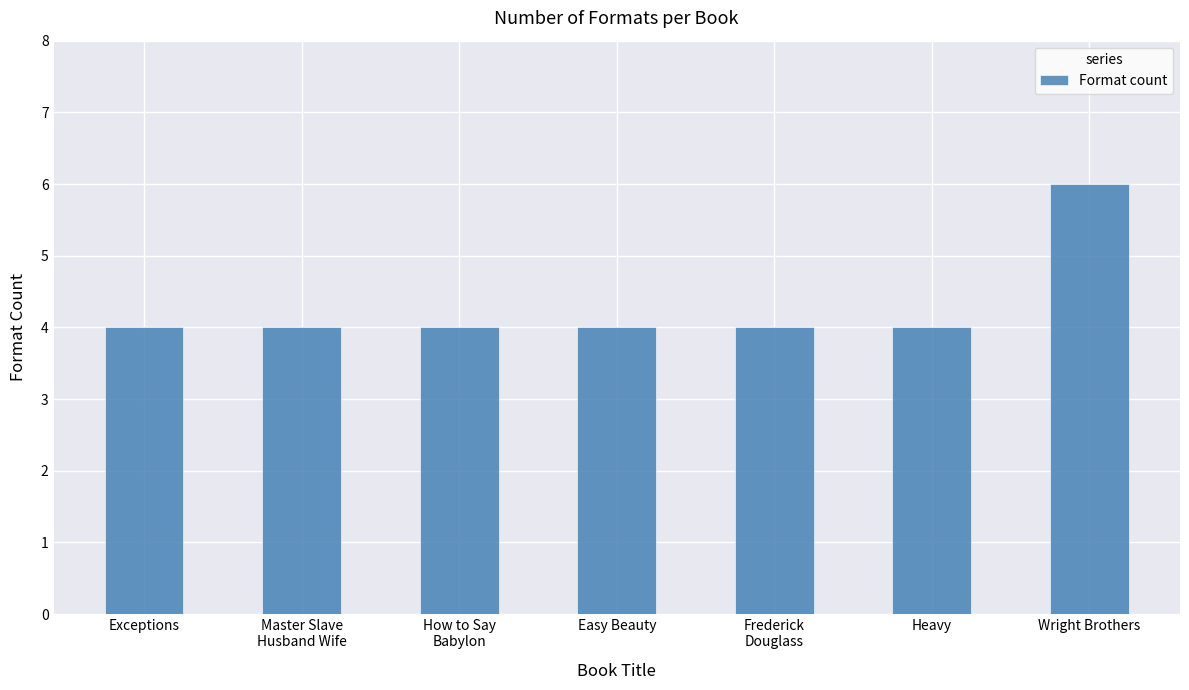

Count the number of categories in the chart.

7